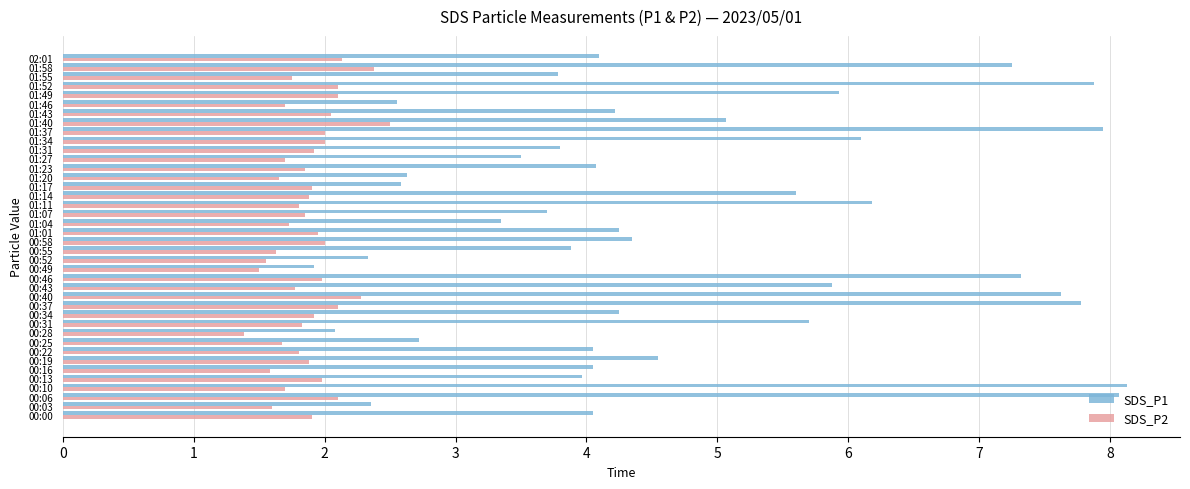

What is the average value of the SDS_P2 series?

1.9